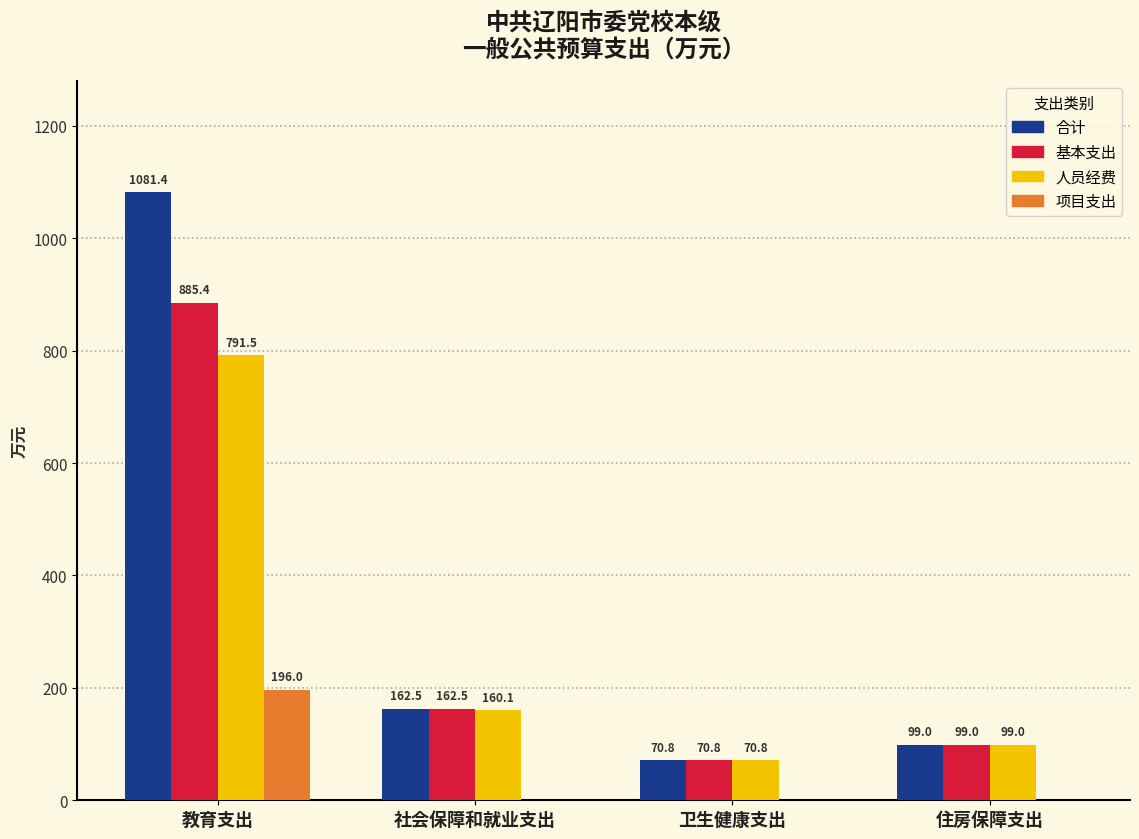

The 合计 series shows 52.6 at 住房保障支出. True or false?

False